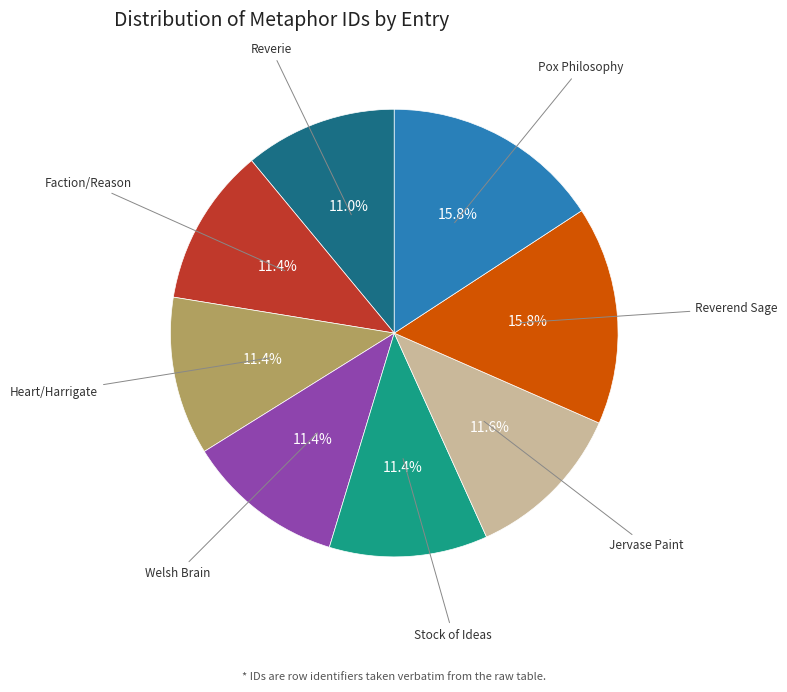

Does Stock of Ideas represent more than half of the total?

No